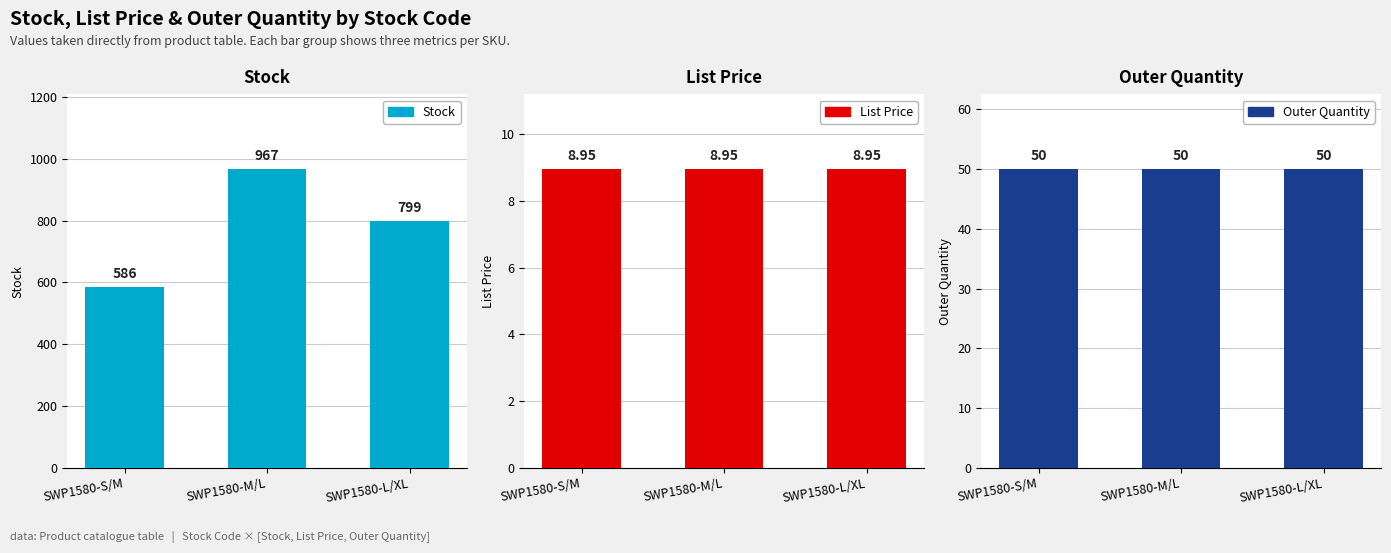

Which series has the largest range (max minus min)?

Stock